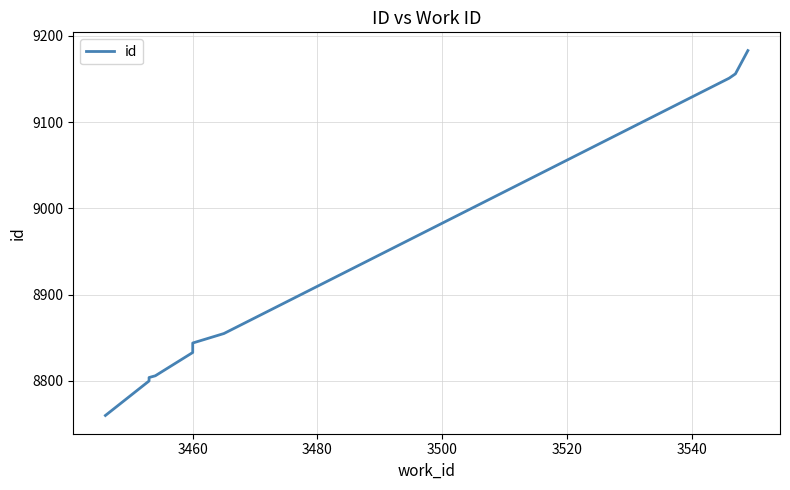

True or false: there are more than 0 points higher than both neighbors.

False